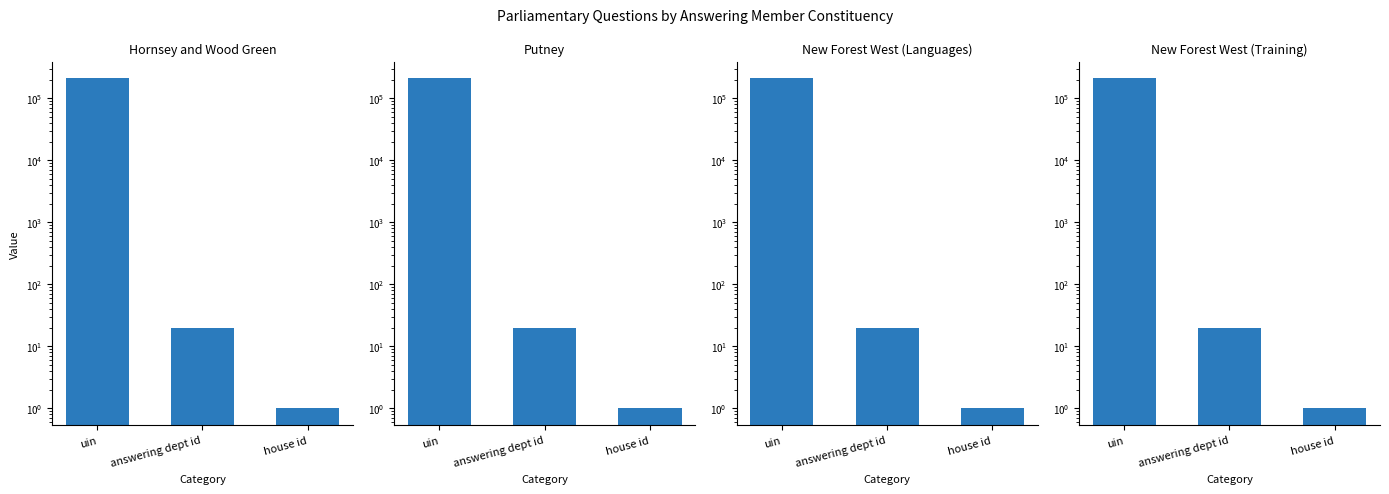

True or false: Hornsey and Wood Green has a value of 20 at answering dept id.

True